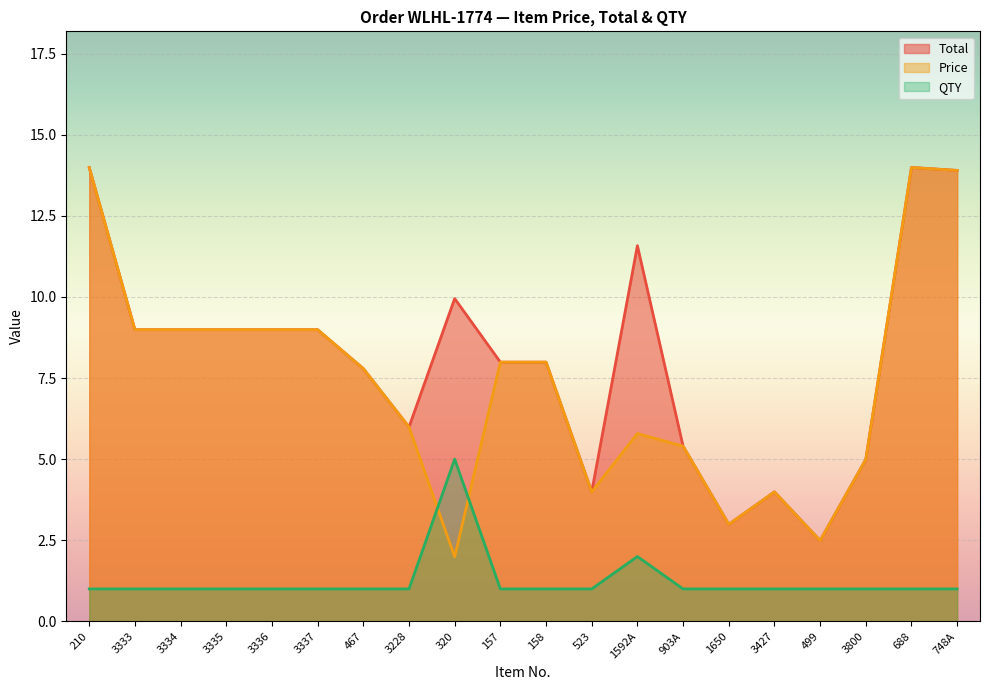

True or false: Price has a value of 3.5 at 467.

False